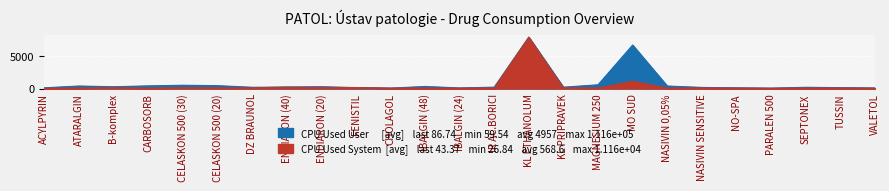

Read the value at MO SUD.

1129.3